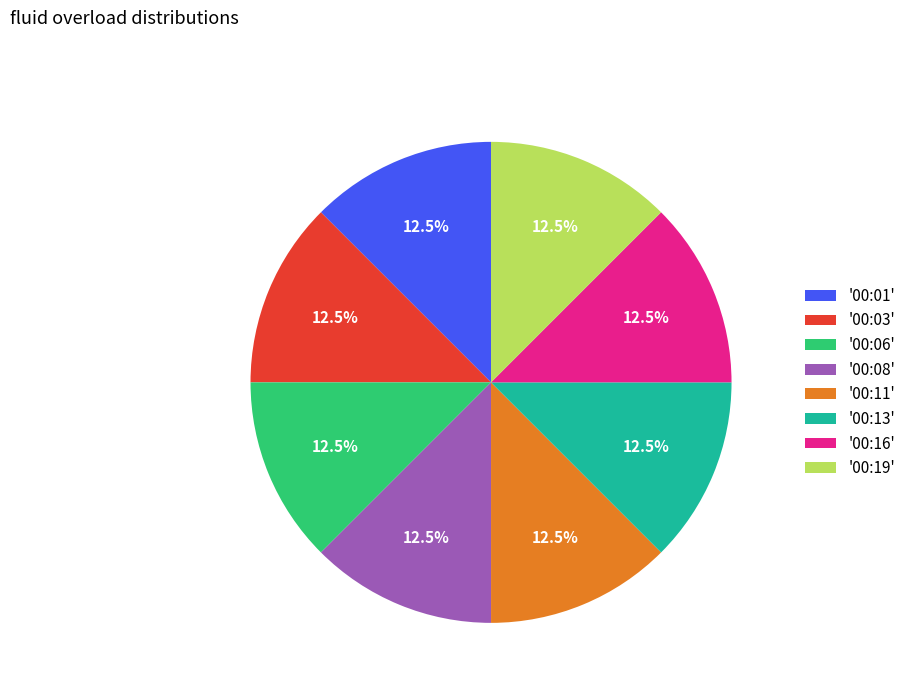

How much of the chart is everything except '00:03'?

87.5%